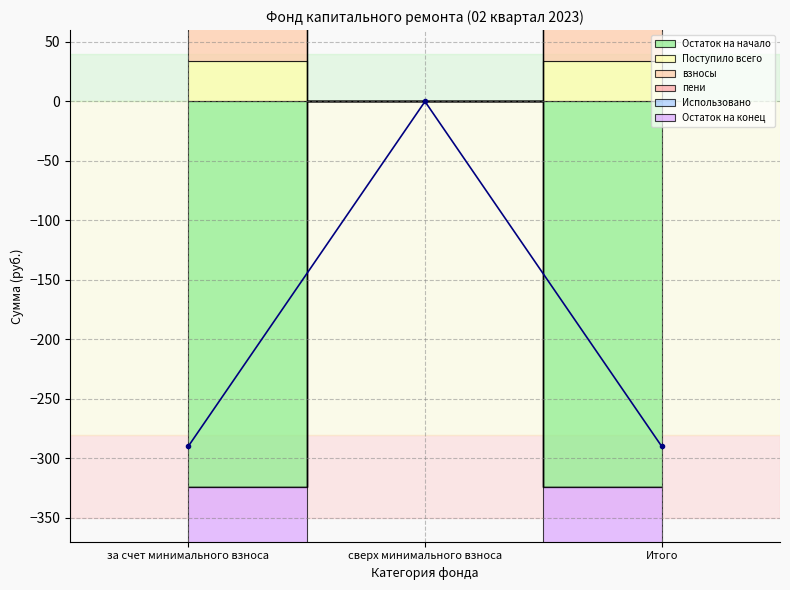

Which category has the highest value across all series?

за счет минимального взноса